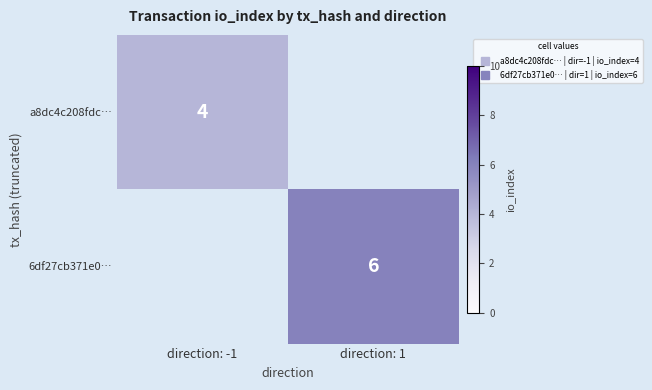

At how many categories does at least one series exceed 5?

1